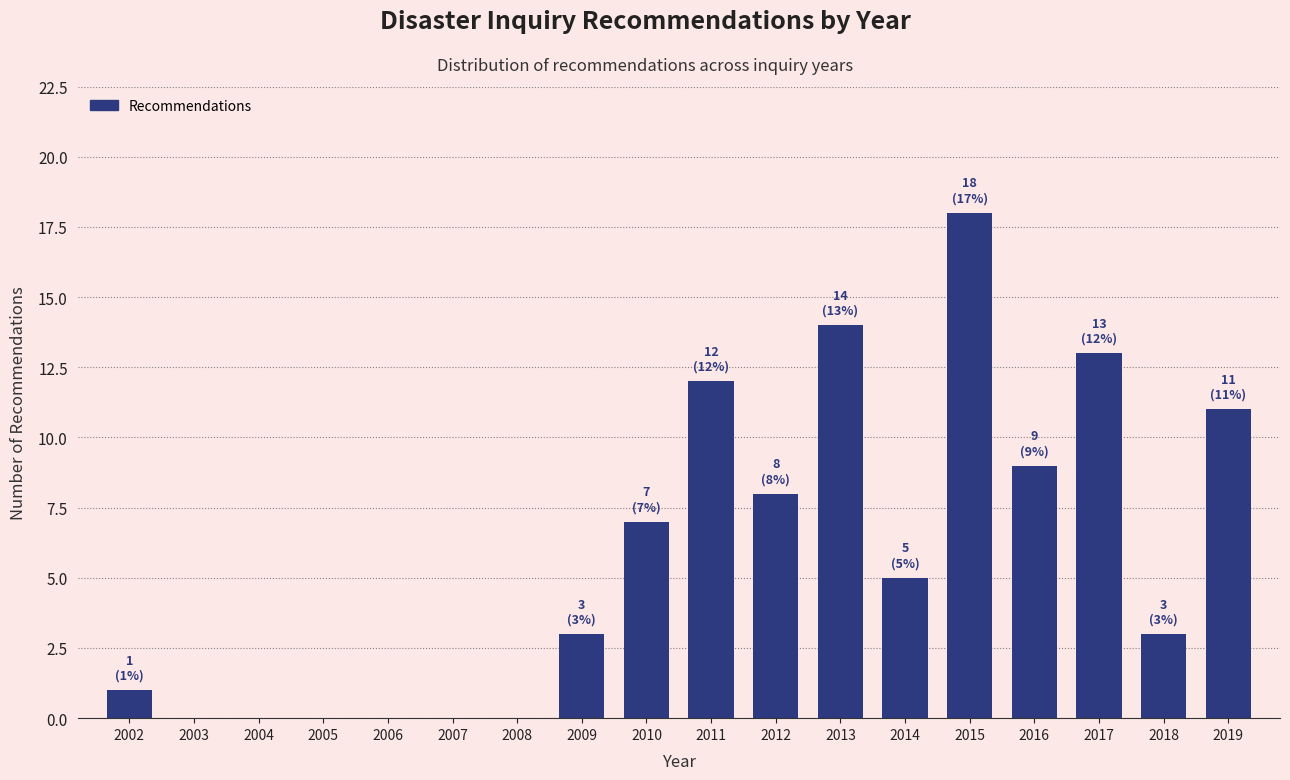

Reading right to left, list all the values displayed in this chart.

2019=11	2018=3	2017=13	2016=9	2015=18	2014=5	2013=14	2012=8	2011=12	2010=7	2009=3	2008=0	2007=0	2006=0	2005=0	2004=0	2003=0	2002=1